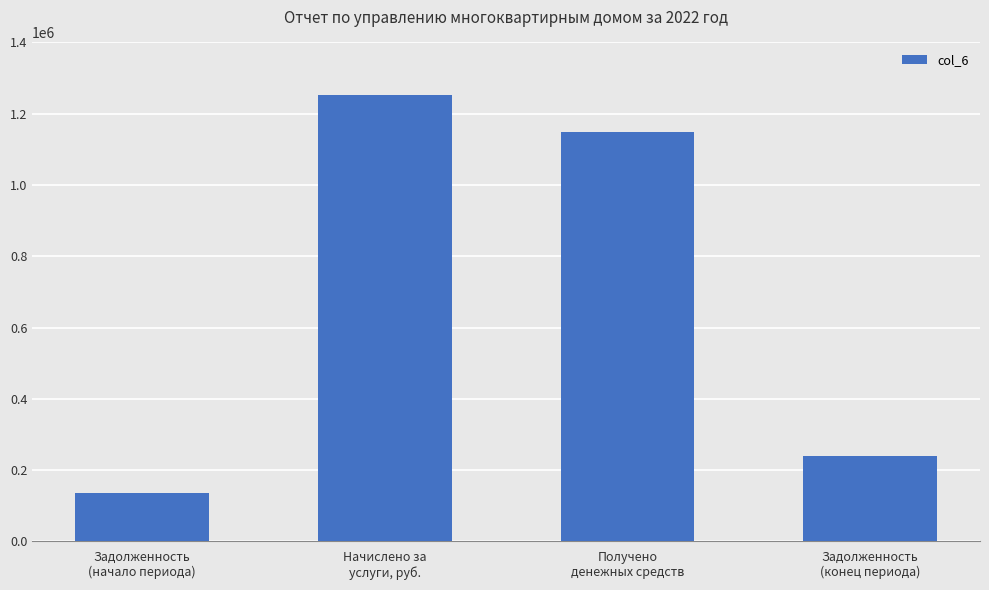

Where does the data first go above 1149664?

Начислено за
услуги, руб.